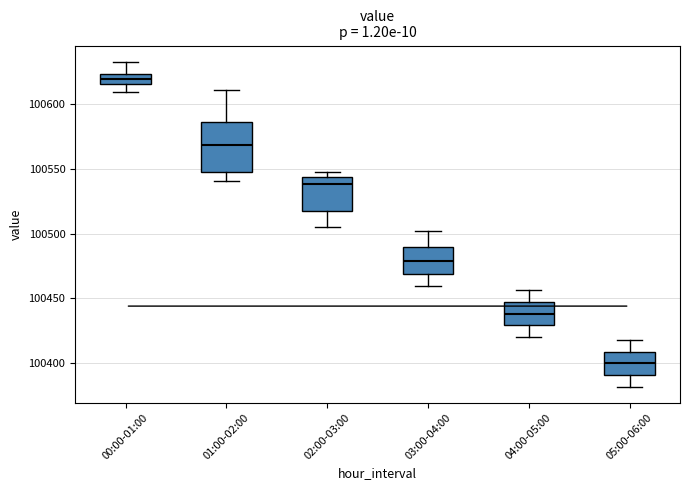

Reading left to right, transcribe this box plot: for each box, give where its median line is, the range the box spans, and where its two whiskers end, as read against the y-axis. The values are not printed on the chart, so give them approximately, as read against the axis.

00:00-01:00: median 100620, box 100615 to 100625, whiskers 100610 to 100635
01:00-02:00: median 100570, box 100545 to 100585, whiskers 100540 to 100610
02:00-03:00: median 100540, box 100515 to 100545, whiskers 100505 to 100550
03:00-04:00: median 100480, box 100470 to 100490, whiskers 100460 to 100500
04:00-05:00: median 100440, box 100430 to 100445, whiskers 100420 to 100455
05:00-06:00: median 100400, box 100390 to 100410, whiskers 100380 to 100420